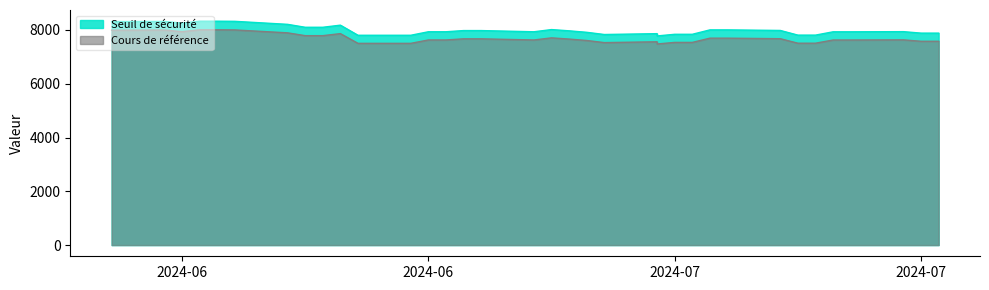

At which category does Cours de référence reach its first local peak?

3